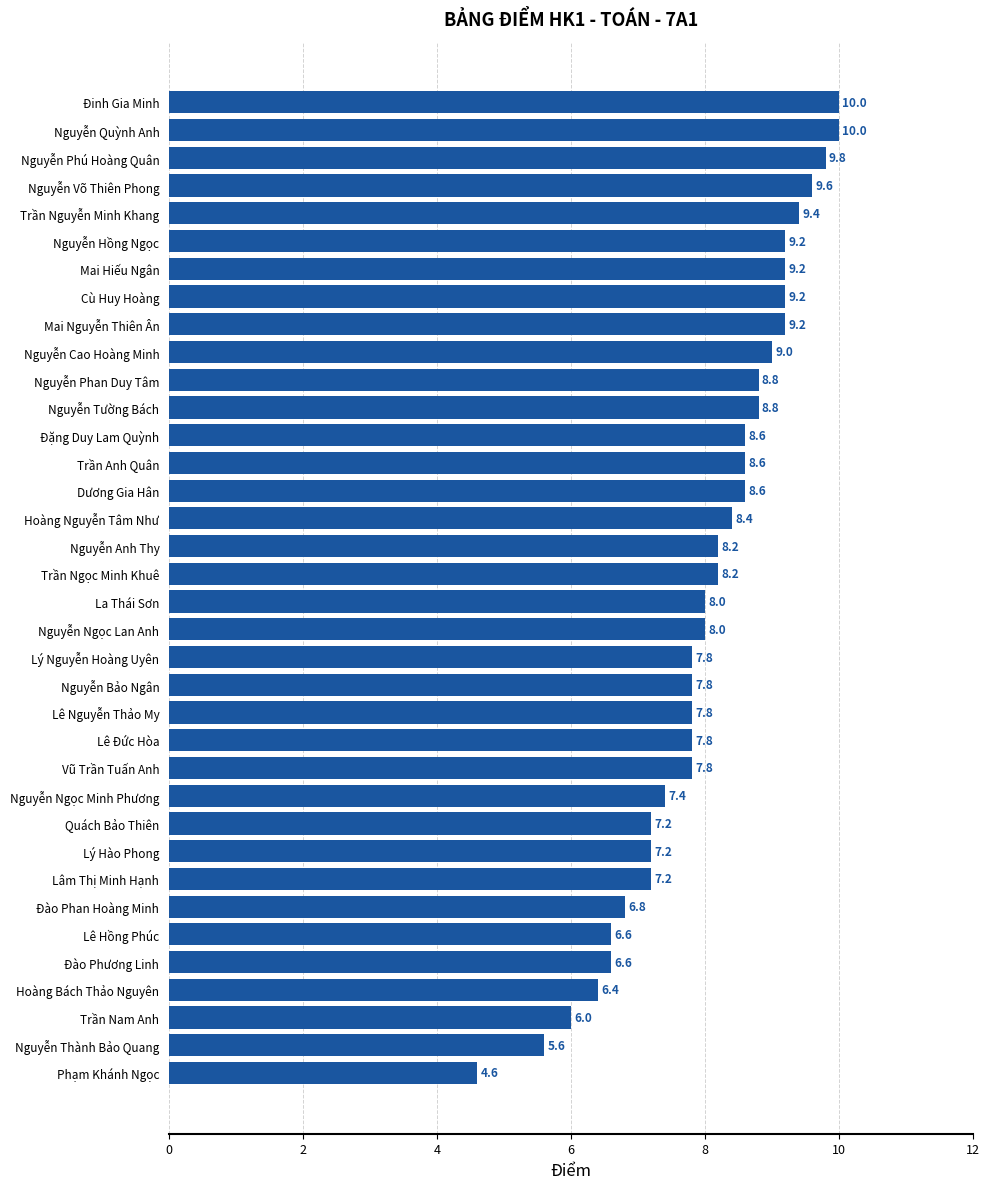

Read the value at Đặng Duy Lam Quỳnh.

8.6